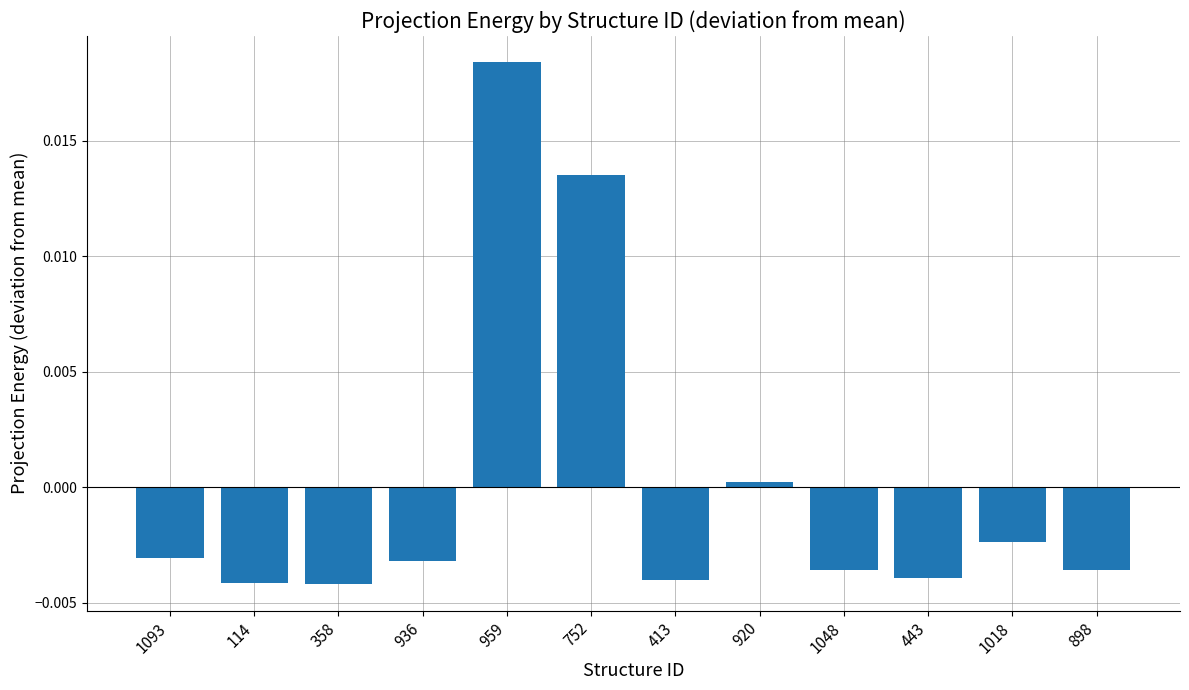

Which category has the highest value across all series?

959